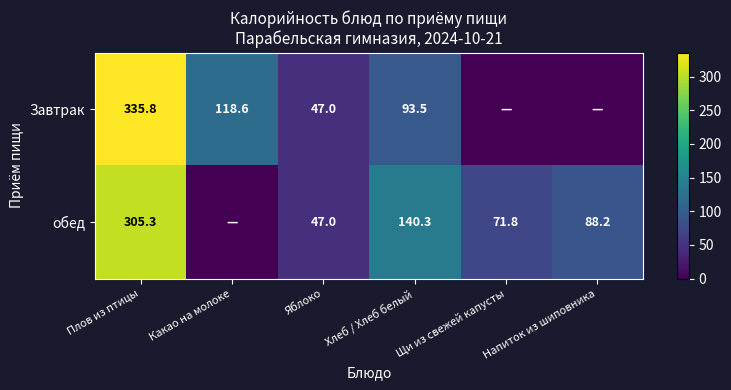

Rank the series at Плов из птицы from highest to lowest value.

Завтрак, обед